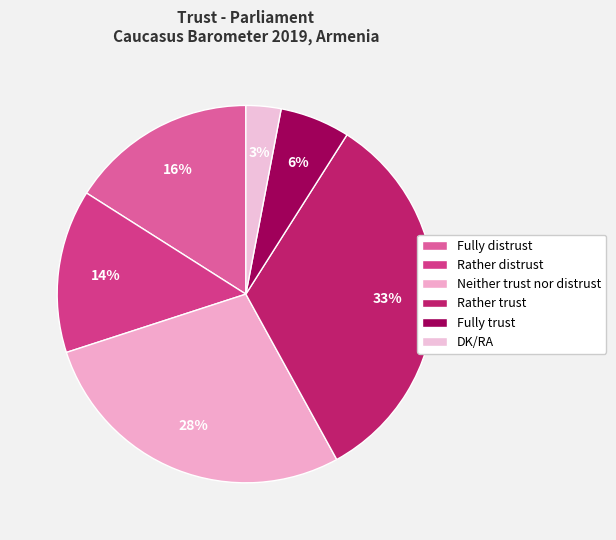

To the nearest percent, what is the average slice percentage?

17%